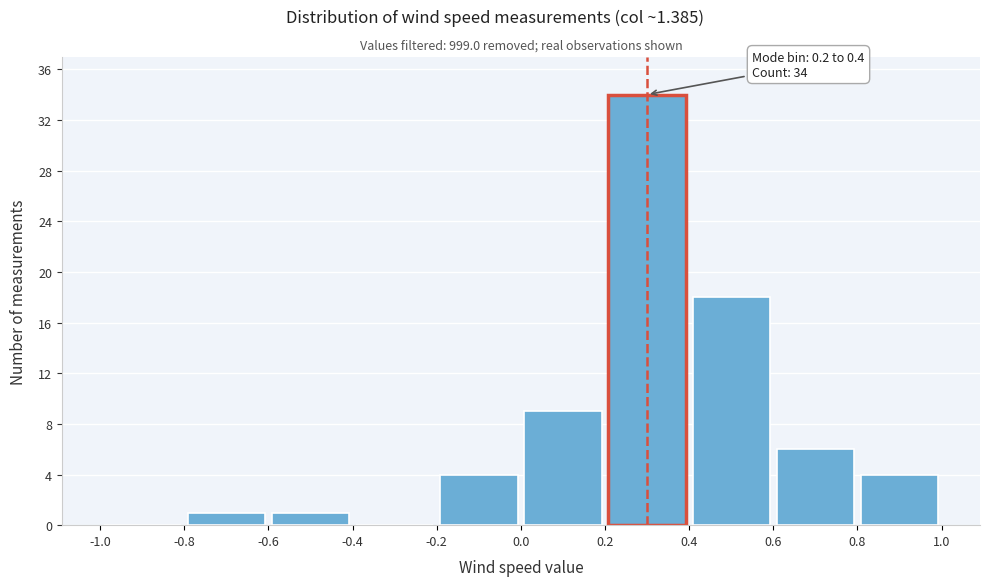

Which range on the x-axis has the tallest bar?

0.2 to 0.4